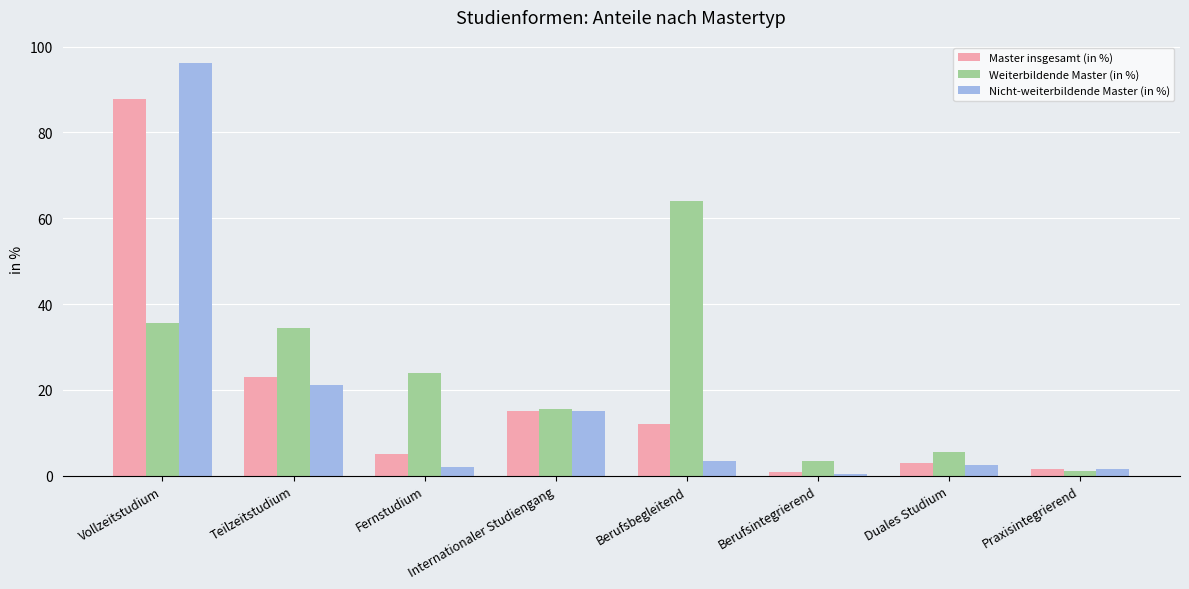

What is the difference between the highest and lowest values at Teilzeitstudium?

13.4